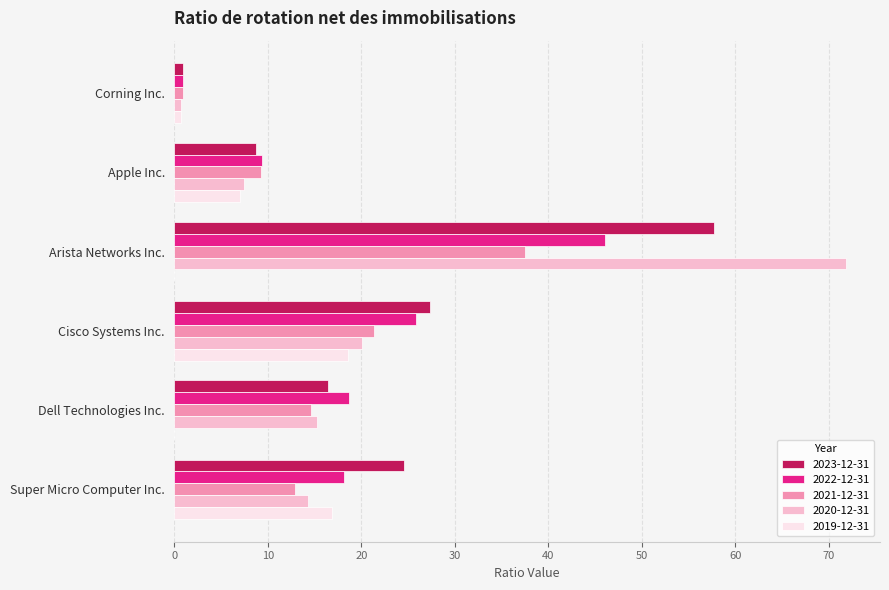

What value does the 2021-12-31 series have at Apple Inc.?

9.3